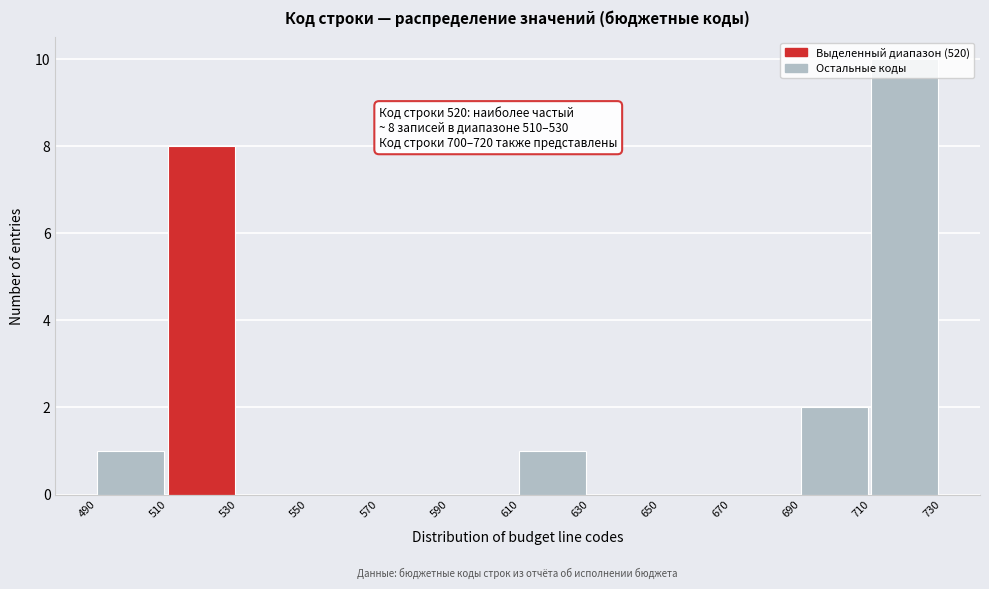

Over which range of the x-axis is the bar tallest?

710 to 730